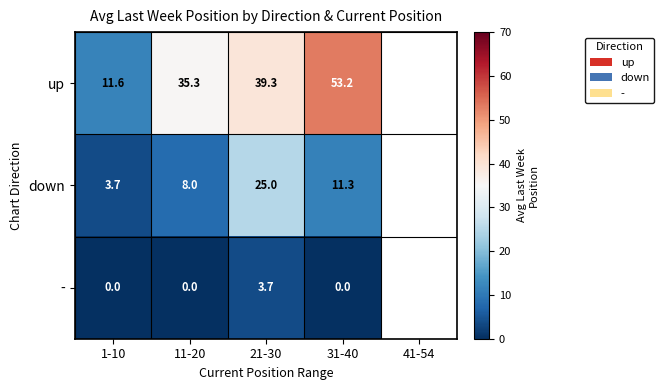

The down series shows 3.7 at 1-10. True or false?

True